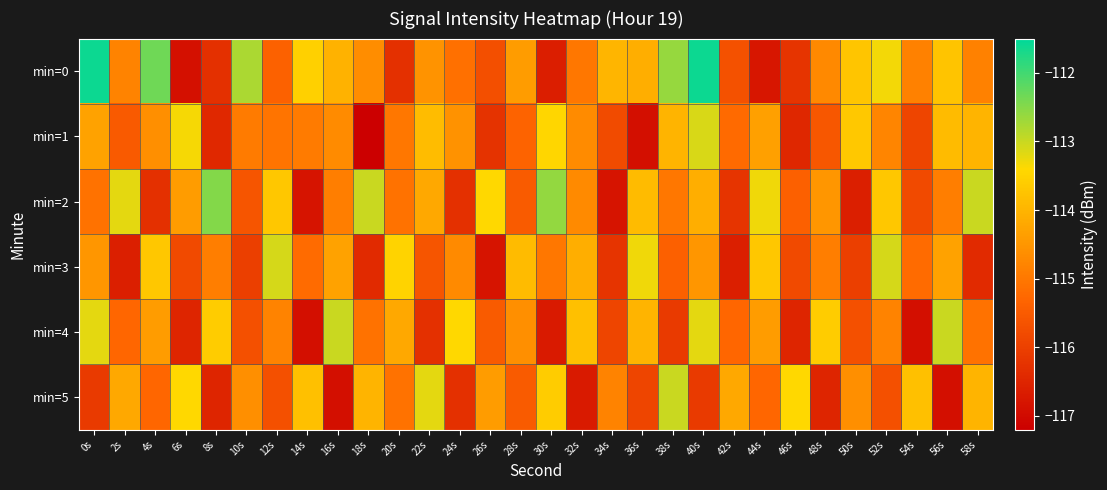

Reading right to left, extract all data points from this chart.

min=0: 58s=-114.8	56s=-113.7	54s=-114.8	52s=-113.3	50s=-113.7	48s=-114.7	46s=-116.2	44s=-116.8	42s=-115.7	40s=-111.6	38s=-112.6	36s=-114.1	34s=-114.0	32s=-115.0	30s=-116.6	28s=-114.4	26s=-115.7	24s=-115.1	22s=-114.5	20s=-116.3	18s=-114.6	16s=-114.0	14s=-113.5	12s=-115.4	10s=-112.8	8s=-116.3	6s=-116.9	4s=-112.3	2s=-114.8	0s=-111.6
min=1: 58s=-114.0	56s=-113.9	54s=-115.9	52s=-114.8	50s=-113.7	48s=-115.6	46s=-116.5	44s=-114.3	42s=-115.2	40s=-113.1	38s=-114.0	36s=-116.9	34s=-115.8	32s=-114.7	30s=-113.5	28s=-115.3	26s=-116.2	24s=-114.6	22s=-113.9	20s=-115.0	18s=-117.2	16s=-114.7	14s=-115.0	12s=-115.1	10s=-114.9	8s=-116.4	6s=-113.3	4s=-114.6	2s=-115.5	0s=-114.3
min=2: 58s=-113.0	56s=-114.9	54s=-115.8	52s=-113.7	50s=-116.6	48s=-114.5	46s=-115.4	44s=-113.3	42s=-116.2	40s=-114.1	38s=-115.0	36s=-113.9	34s=-116.8	32s=-114.7	30s=-112.6	28s=-115.5	26s=-113.4	24s=-116.3	22s=-114.2	20s=-115.1	18s=-113.0	16s=-114.9	14s=-116.8	12s=-113.7	10s=-115.6	8s=-112.5	6s=-114.4	4s=-116.3	2s=-113.2	0s=-115.1
min=3: 58s=-116.4	56s=-114.3	54s=-115.2	52s=-113.1	50s=-116.0	48s=-114.9	46s=-115.8	44s=-113.7	42s=-116.6	40s=-114.5	38s=-115.4	36s=-113.3	34s=-116.2	32s=-114.1	30s=-115.0	28s=-113.9	26s=-116.8	24s=-114.7	22s=-115.6	20s=-113.5	18s=-116.4	16s=-114.3	14s=-115.2	12s=-113.1	10s=-116.0	8s=-114.9	6s=-115.8	4s=-113.7	2s=-116.6	0s=-114.5
min=4: 58s=-115.1	56s=-113.0	54s=-116.9	52s=-114.8	50s=-115.7	48s=-113.6	46s=-116.5	44s=-114.4	42s=-115.3	40s=-113.2	38s=-116.1	36s=-114.0	34s=-115.9	32s=-113.8	30s=-116.7	28s=-114.6	26s=-115.5	24s=-113.4	22s=-116.3	20s=-114.2	18s=-115.1	16s=-113.0	14s=-116.9	12s=-114.8	10s=-115.7	8s=-113.6	6s=-116.5	4s=-114.4	2s=-115.3	0s=-113.2
min=5: 58s=-114.0	56s=-116.9	54s=-113.8	52s=-115.7	50s=-114.6	48s=-116.5	46s=-113.4	44s=-115.3	42s=-114.2	40s=-116.1	38s=-113.0	36s=-115.9	34s=-114.8	32s=-116.7	30s=-113.6	28s=-115.5	26s=-114.4	24s=-116.3	22s=-113.2	20s=-115.1	18s=-114.0	16s=-116.9	14s=-113.8	12s=-115.7	10s=-114.6	8s=-116.5	6s=-113.4	4s=-115.3	2s=-114.2	0s=-116.1